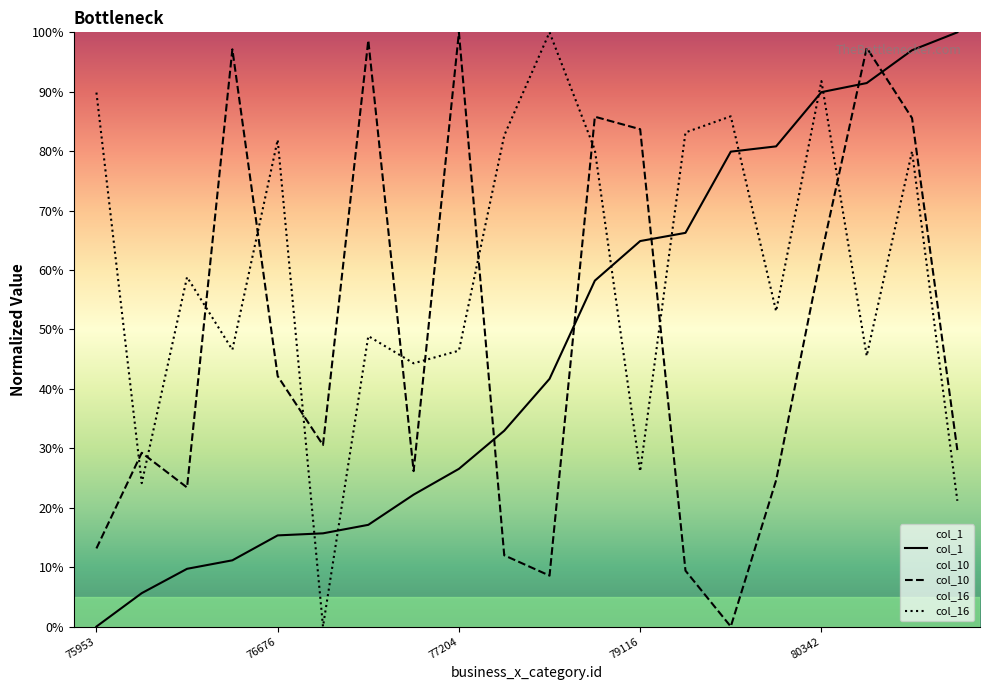

Which series has the widest spread of values?

col_1